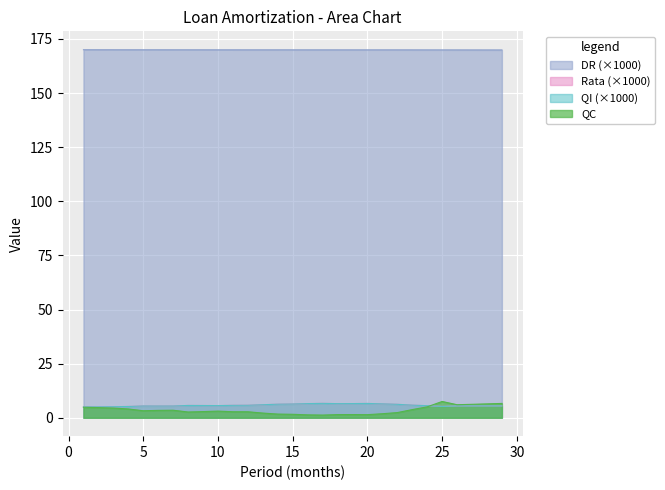

The value of DR at 9 is 170.0. True or false?

True